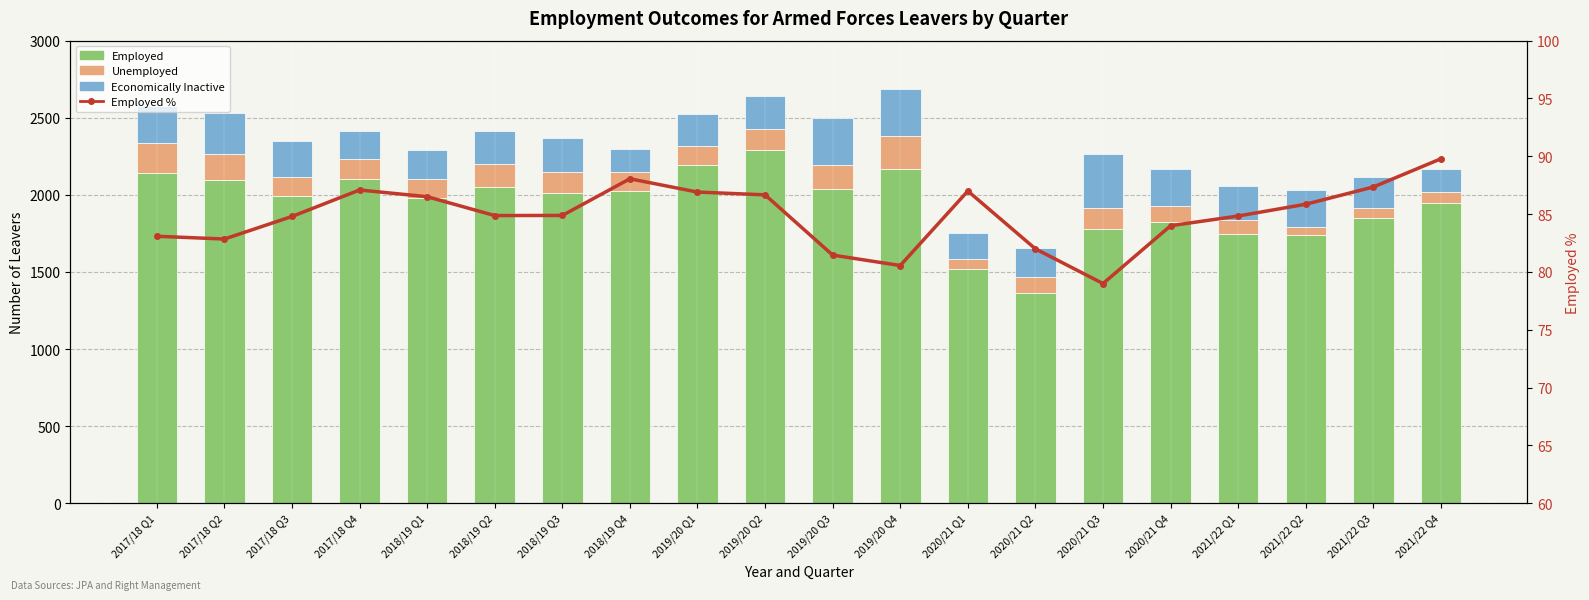

The value of Employed % at 2017/18 Q2 is 138.6. True or false?

False